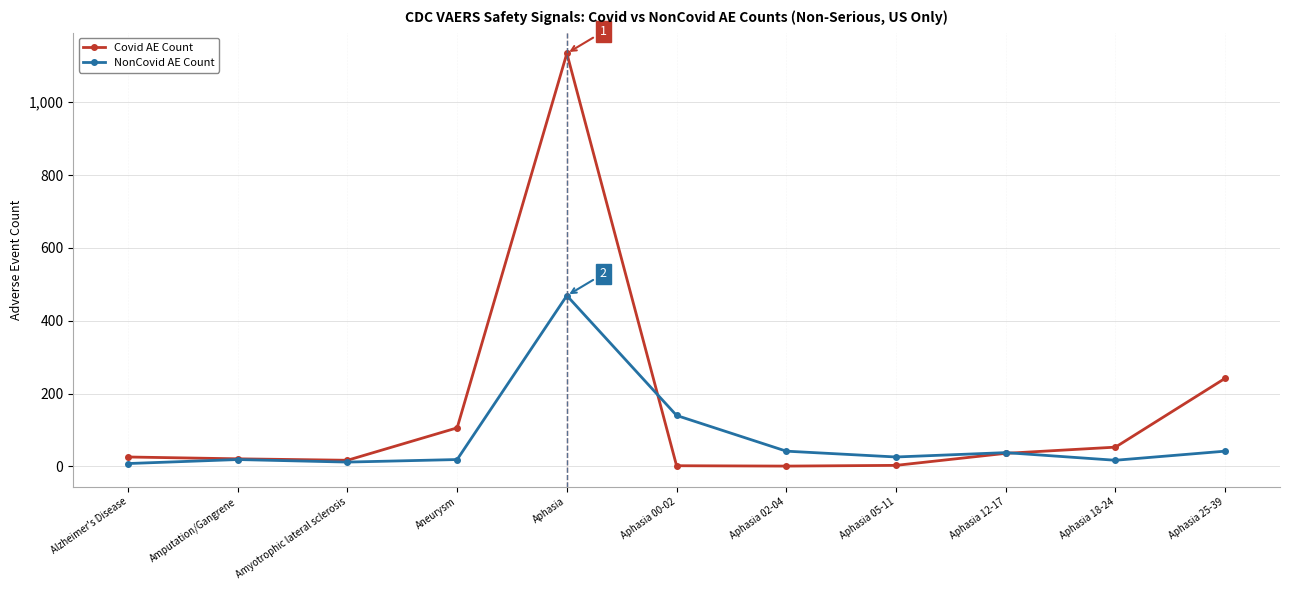

The value of NonCovid AE Count at Aphasia 12-17 is 38. True or false?

True